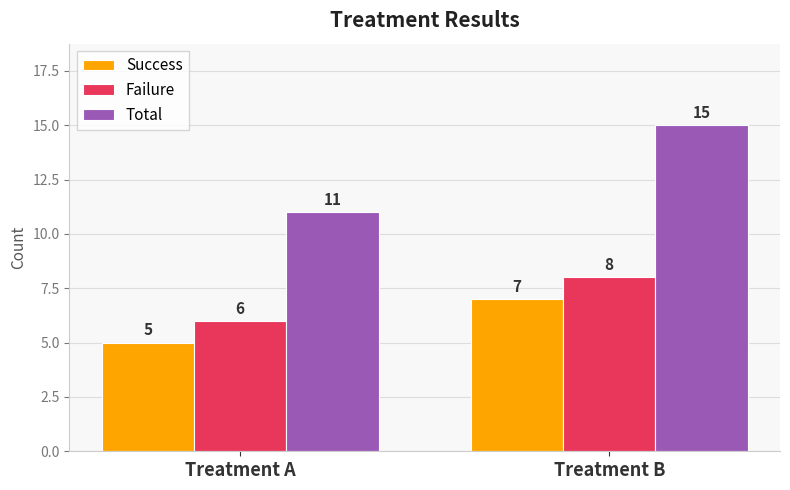

Which category has the highest value across all series?

Treatment B